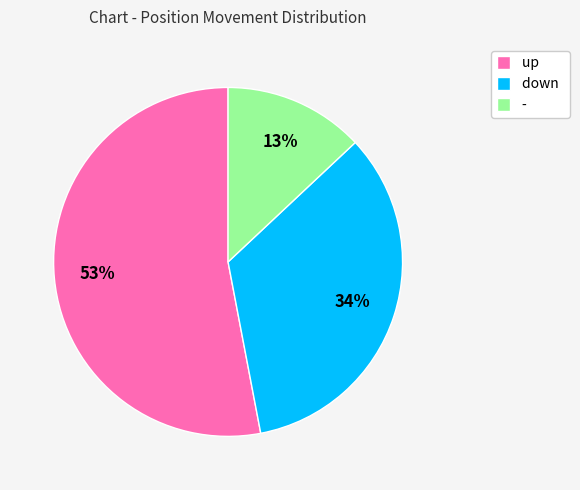

Rank the categories by value from lowest to highest.

-, down, up